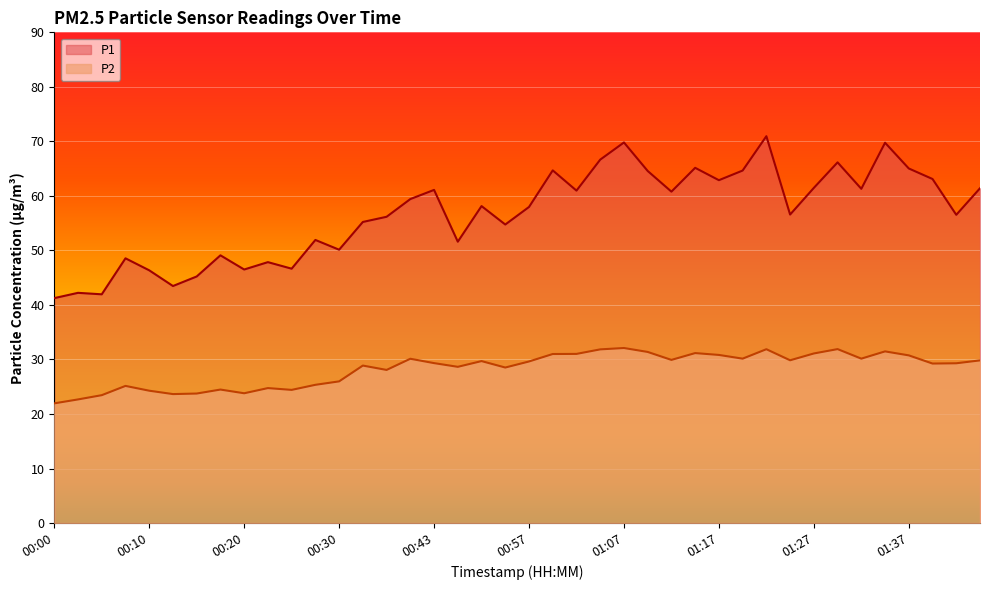

The value of P1 at 00:02 is 42.2. True or false?

True